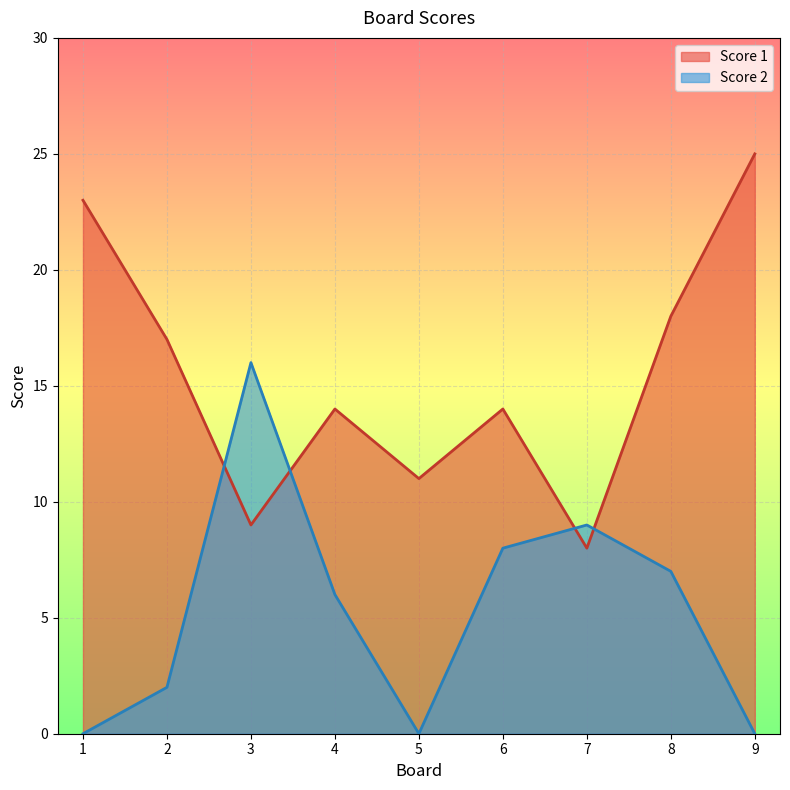

List the series in order of their peak value, lowest first.

Score 2, Score 1